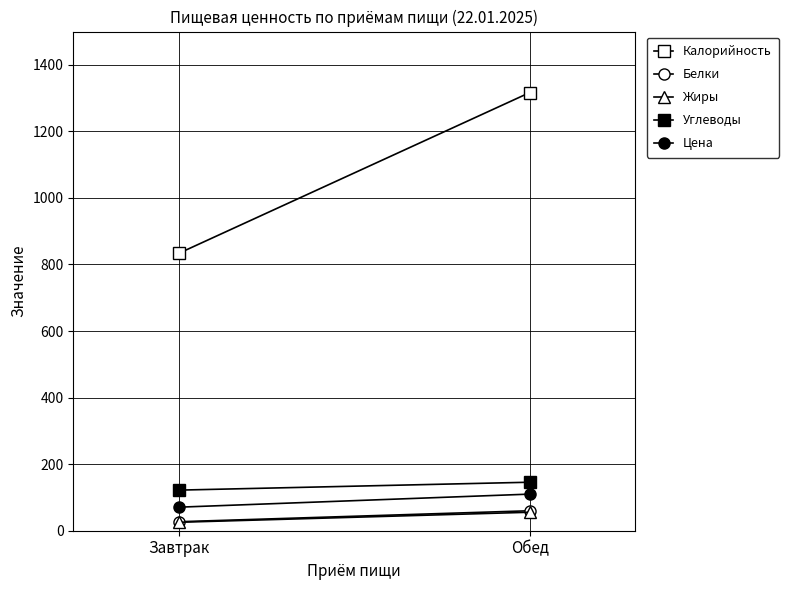

The value of Белки at Обед is 32.0. True or false?

False